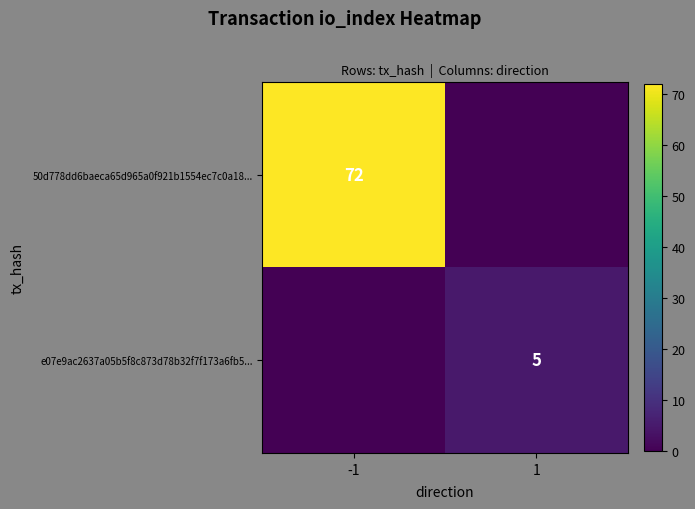

The value of 50d778dd6baeca65d965a0f921b1554ec7c0a18... at -1 is 72. True or false?

True